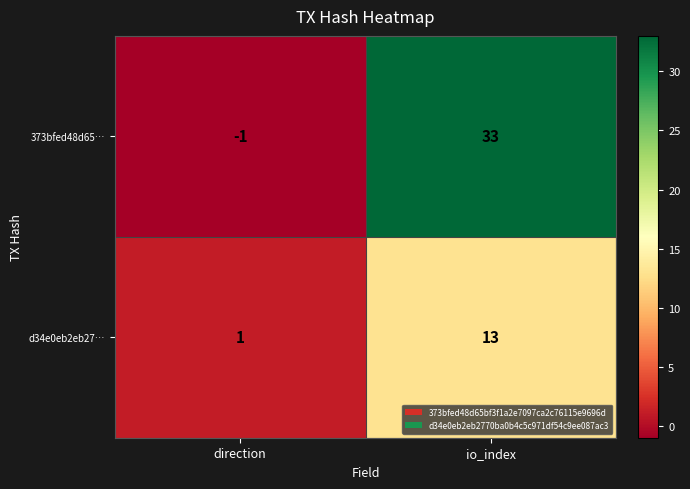

The d34e0eb2eb27… series shows 2 at direction. True or false?

False